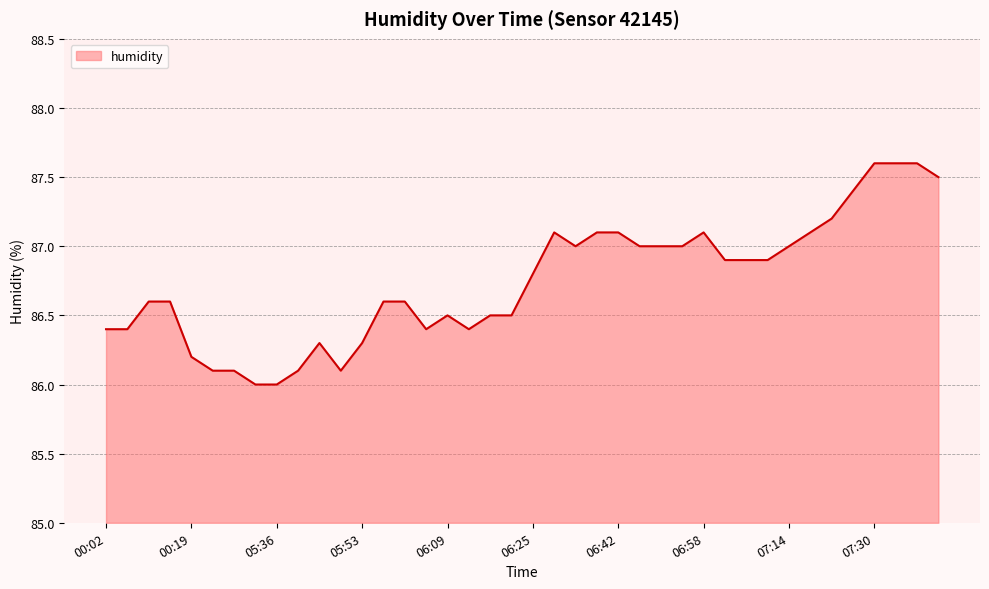

What is the sum of all values?

3469.6